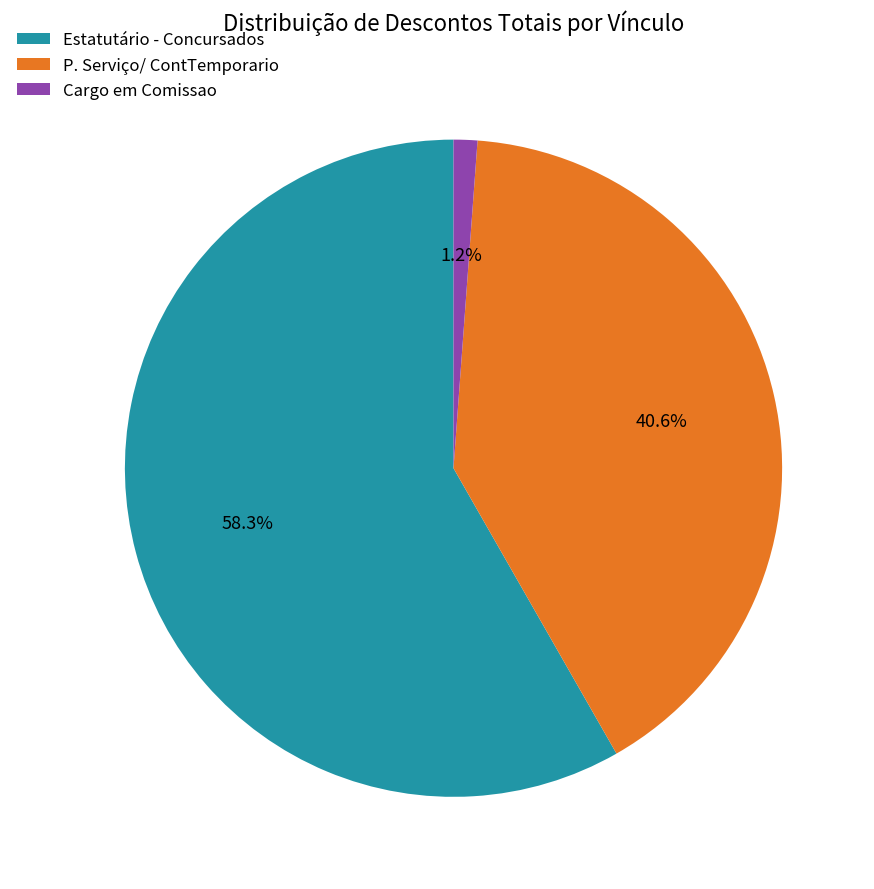

How many segments does this pie chart have?

3